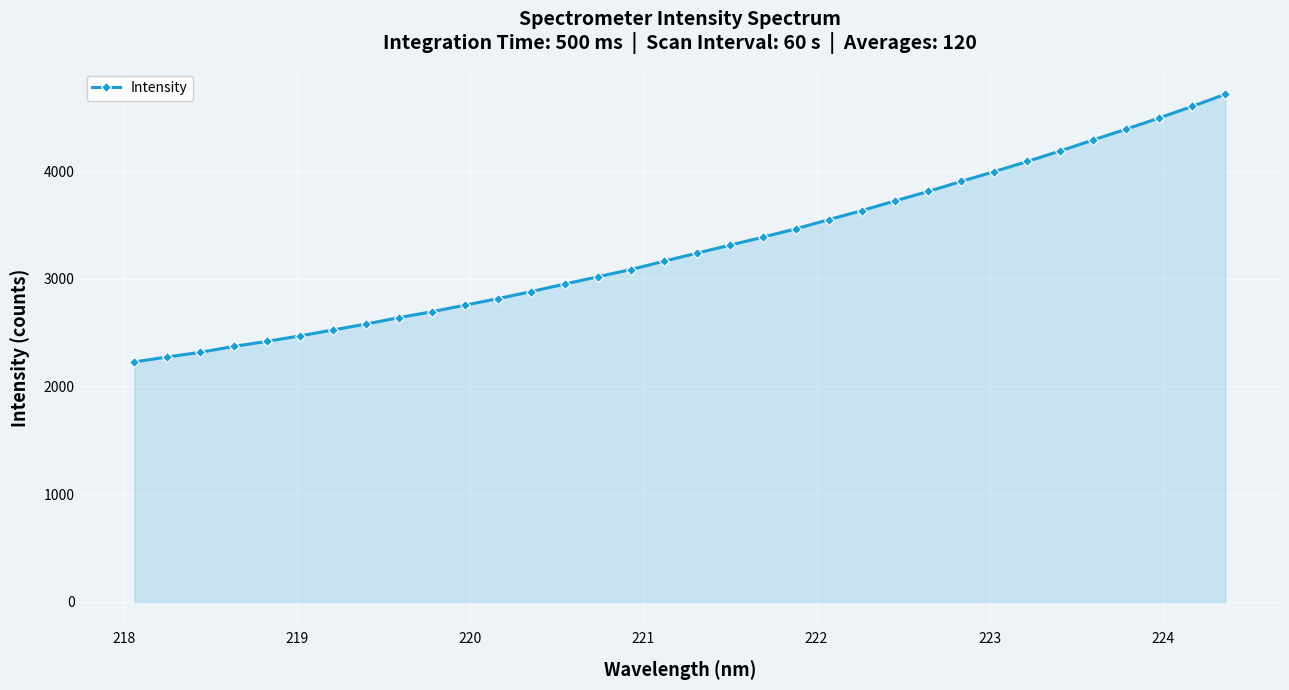

What is the average value?

3293.1